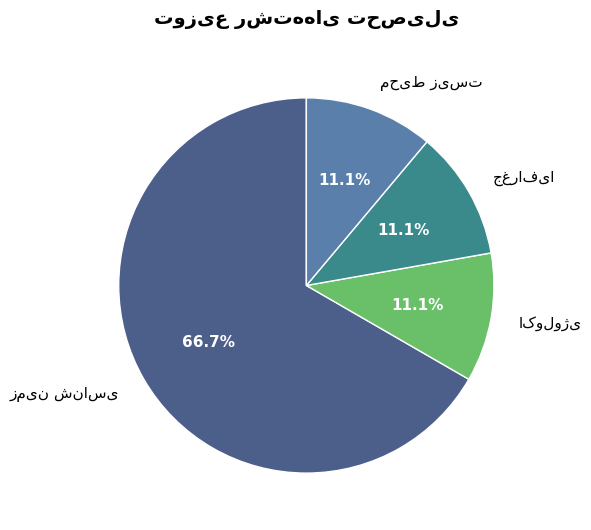

Is there any slice that represents more than half of the pie?

Yes